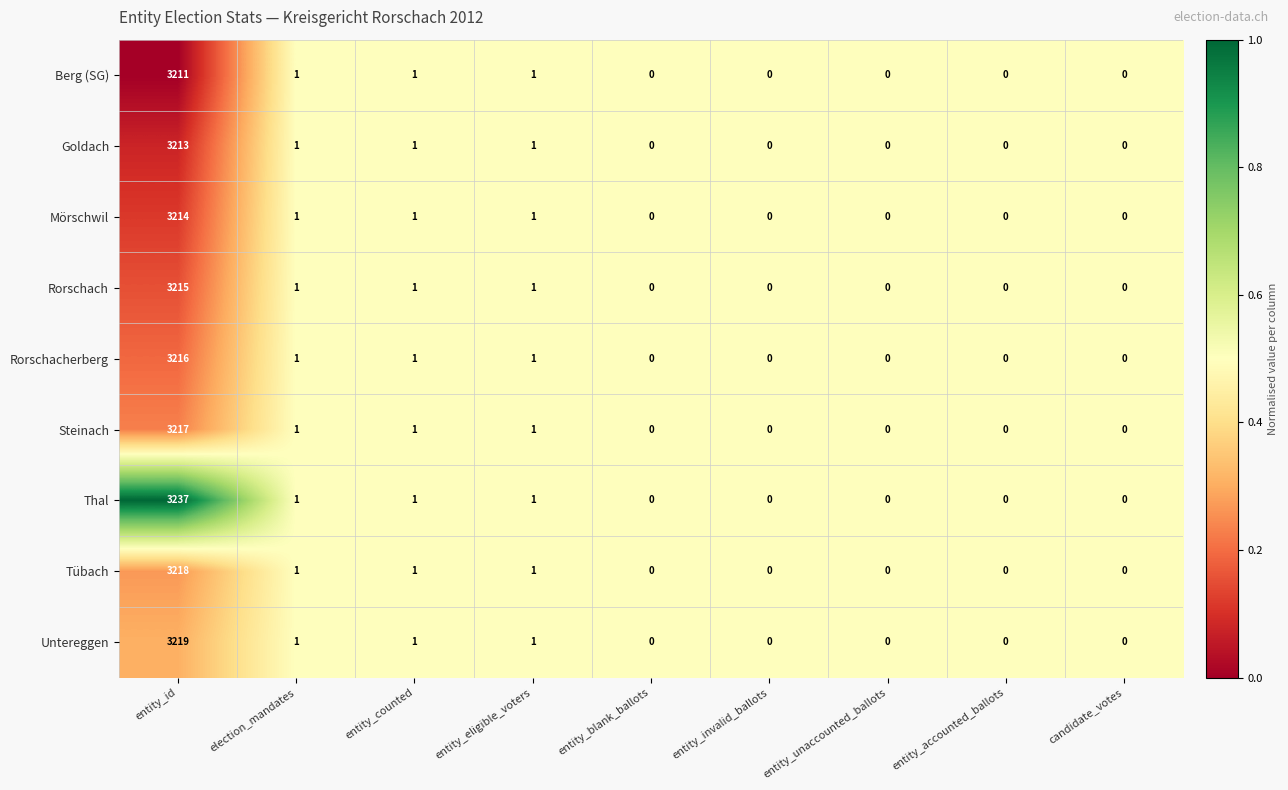

What is the total value across all series at election_mandates?

9